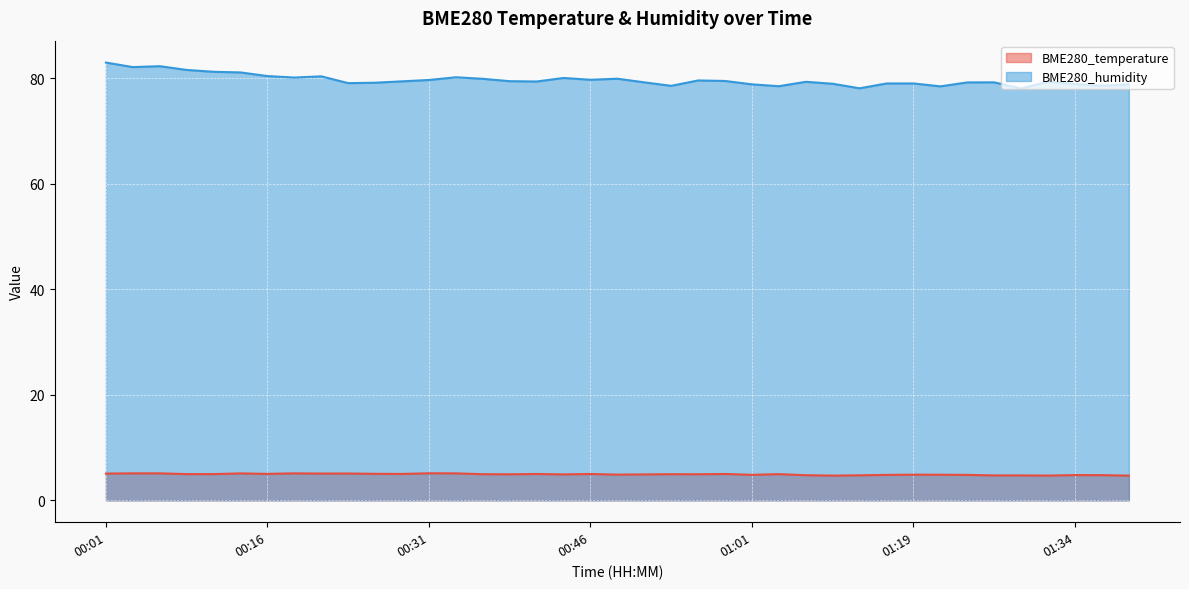

Count the number of categories in the chart.

39